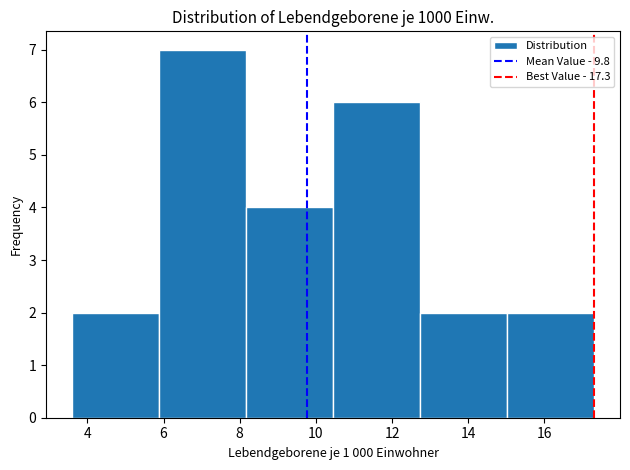

Over which range of the x-axis is the bar tallest?

5.8 to 8.2